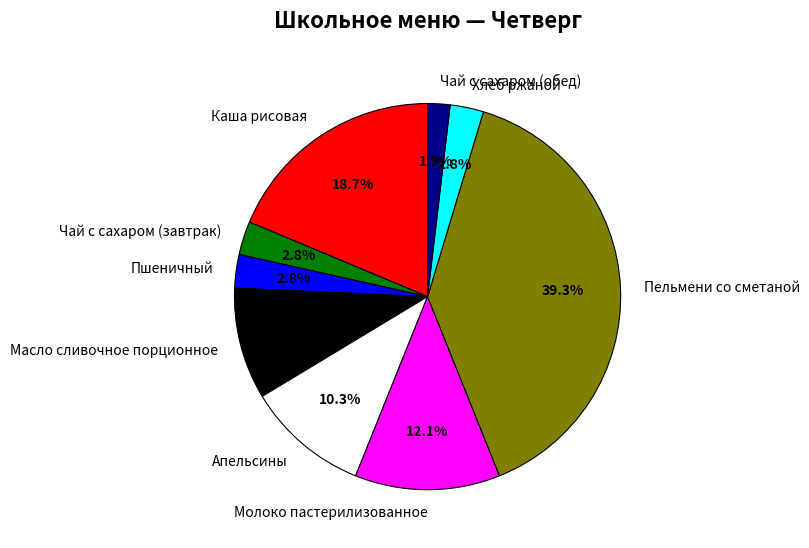

What is the ratio of the value at Чай с сахаром (завтрак) to the value at Молоко пастерилизованное?

0.2